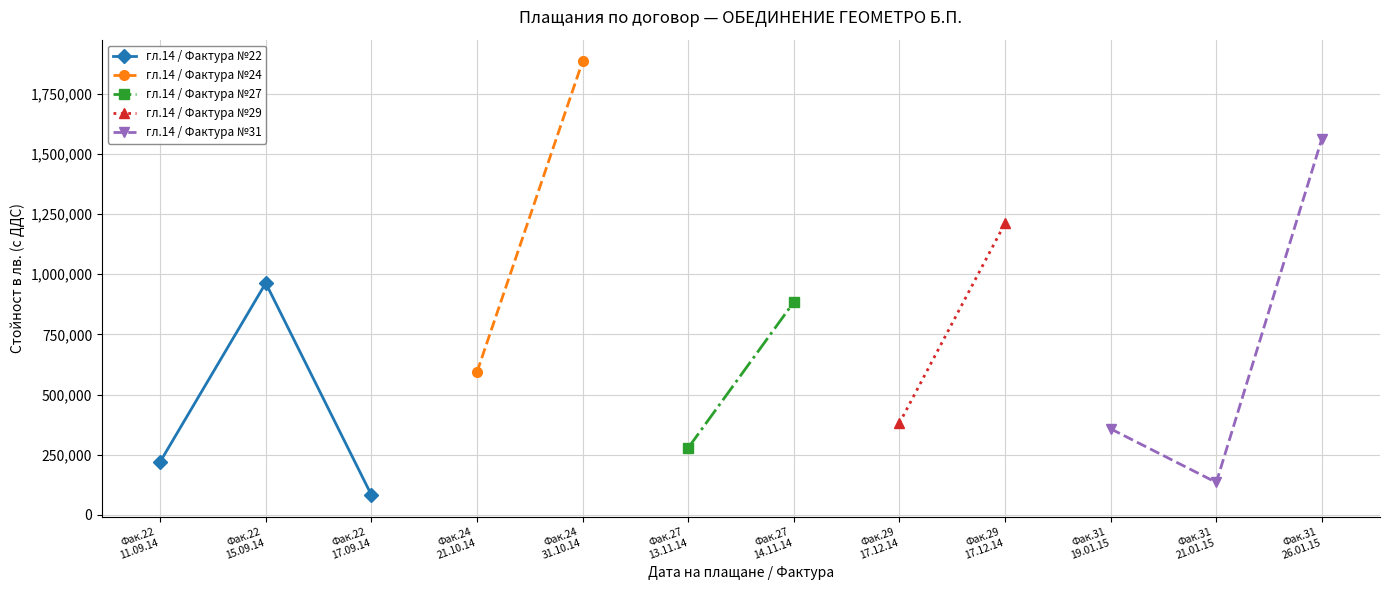

What is the minimum value shown in the chart?

82978.1